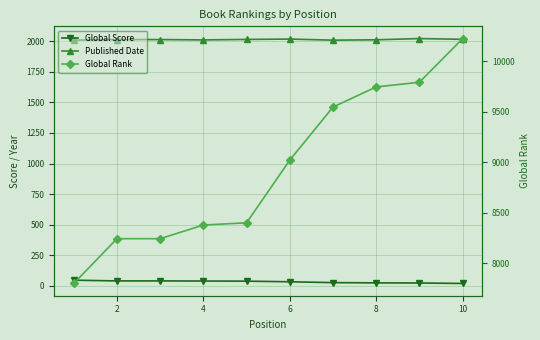

What is the difference between the second highest and minimum values in the Published Date series?

9